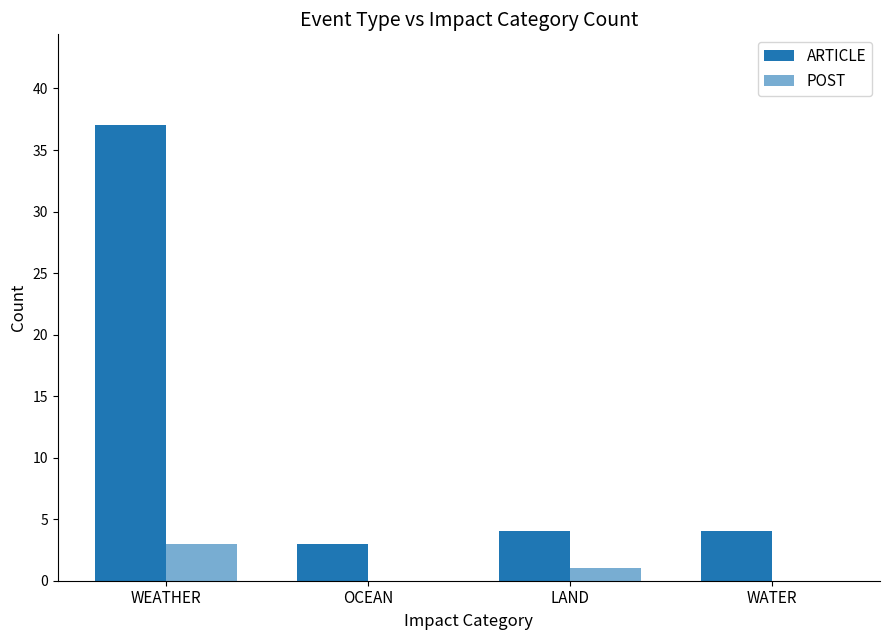

Where is POST nearest to the value 1?

LAND